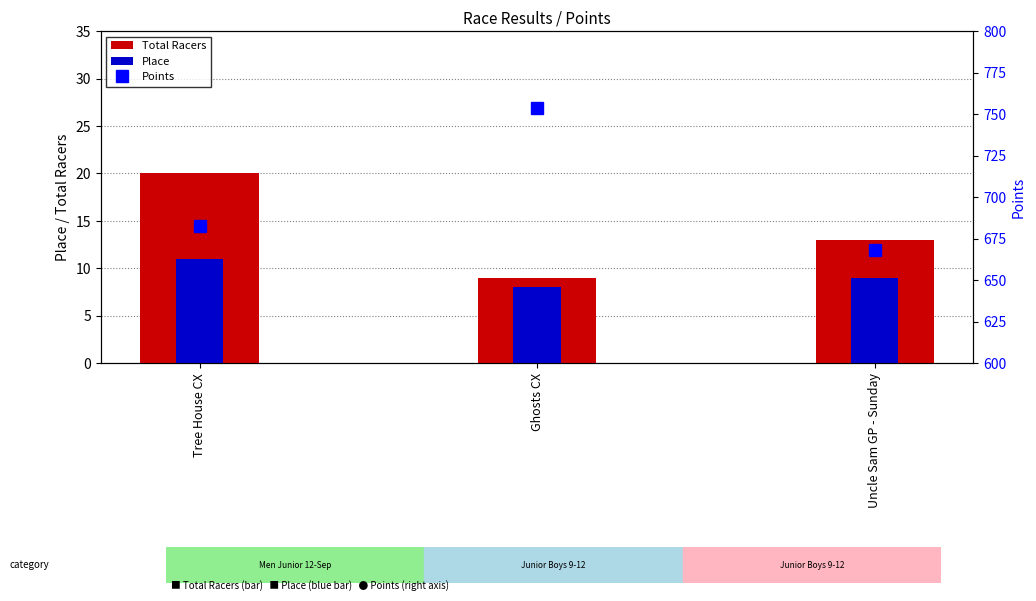

How many values in the Total Racers series exceed 13?

1